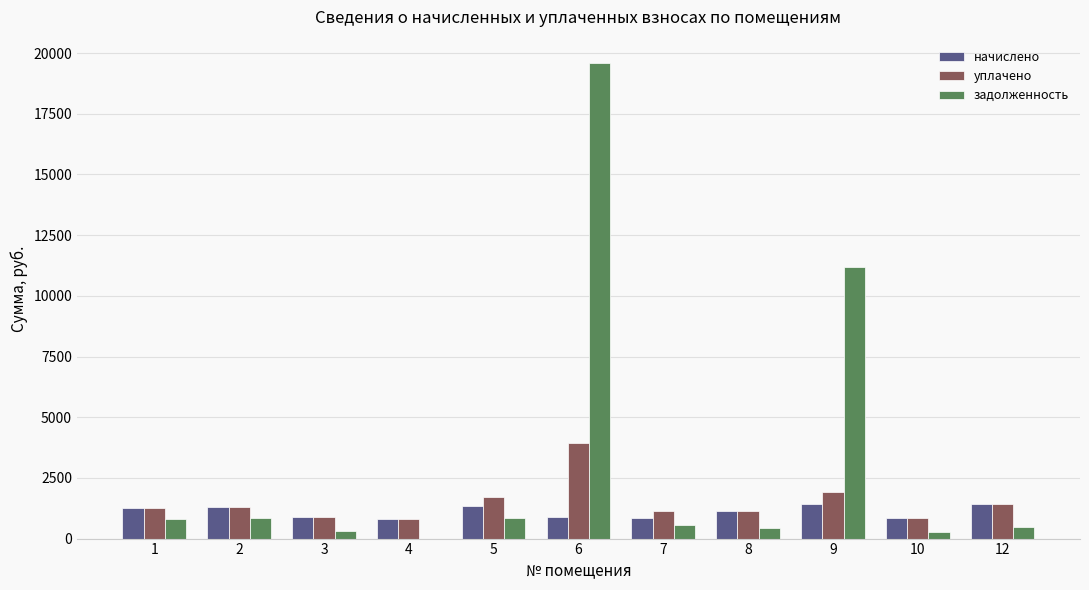

At which category is the sum across all series the highest?

6